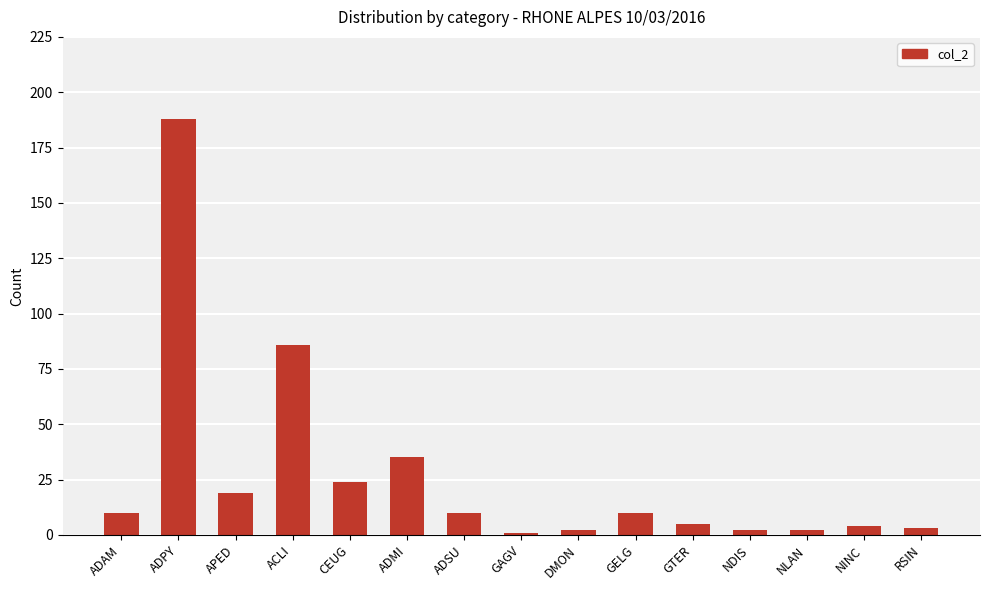

Which category has the highest value across all series?

ADPY